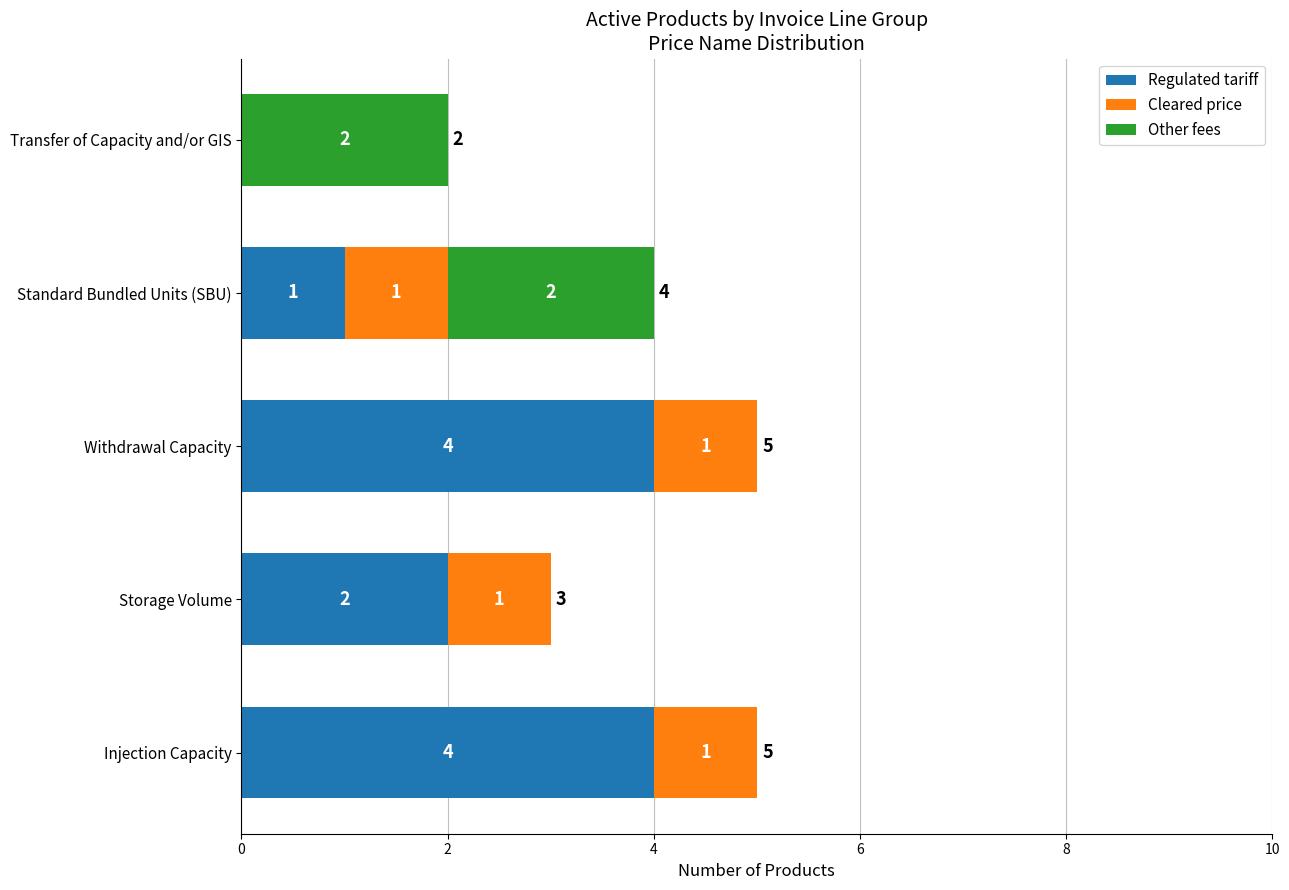

Where is Regulated tariff nearest to the value 2?

Storage Volume